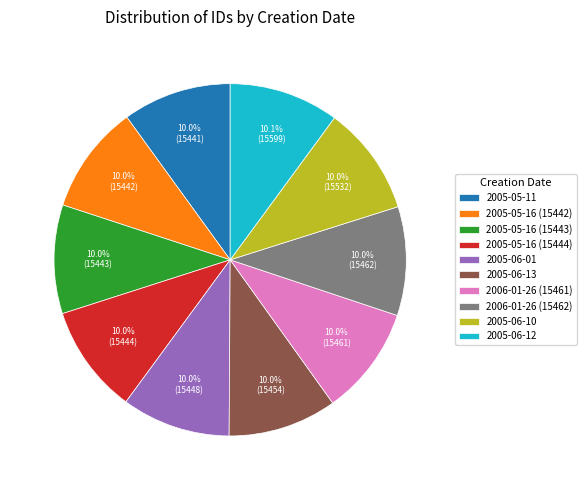

Is there a majority slice in this chart?

No